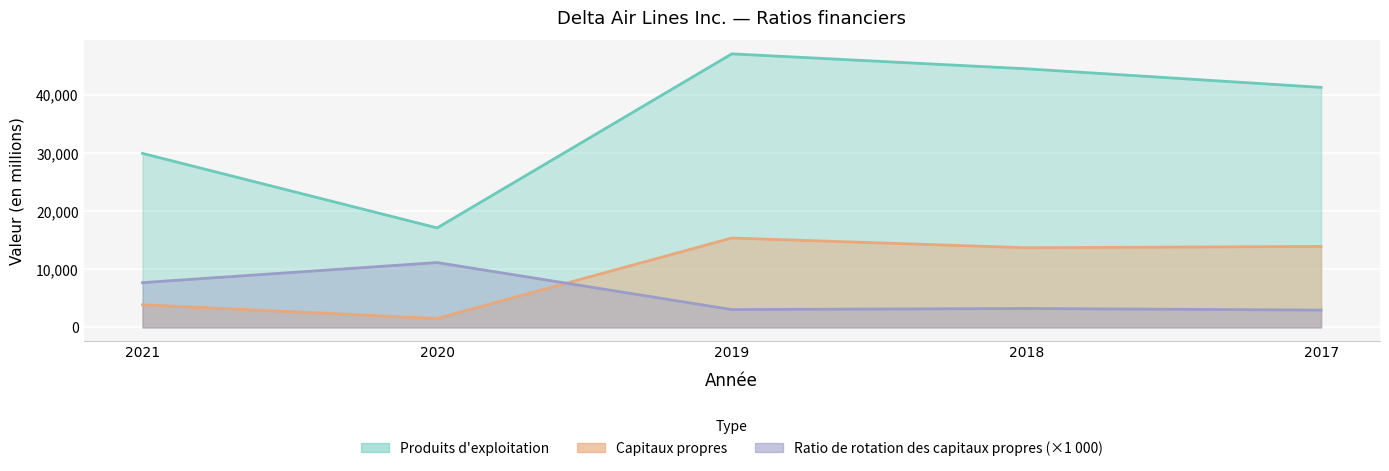

True or false: Produits d'exploitation has a value of 29899 at 2021.

True